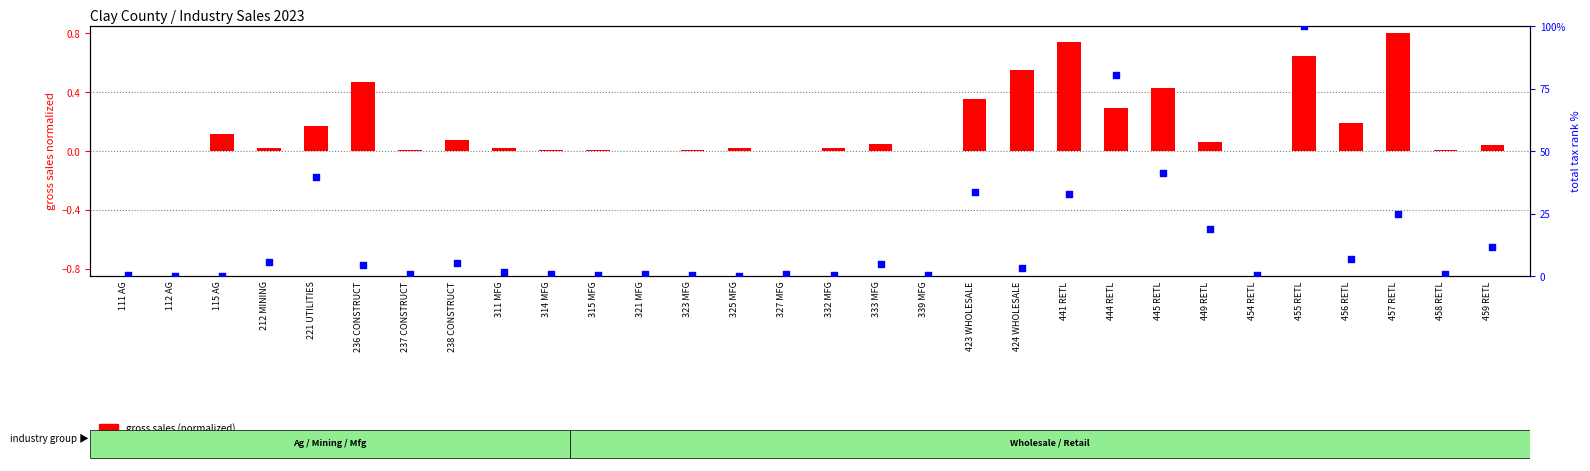

Which series has the widest spread of Y values?

total tax rank